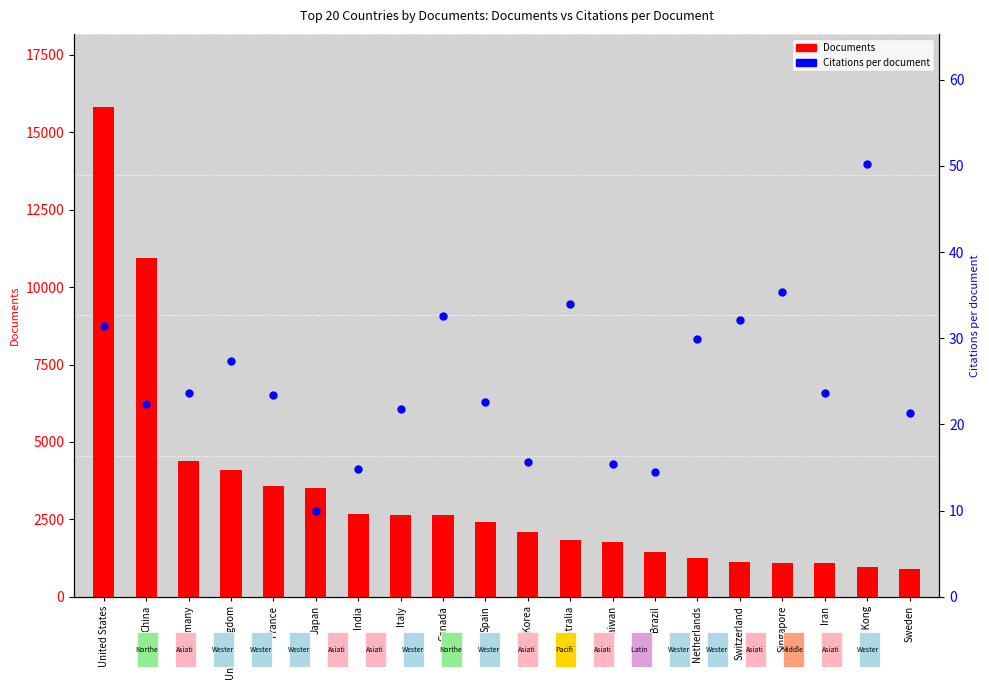

What are all the series names shown in the legend?

Documents, Citations per document